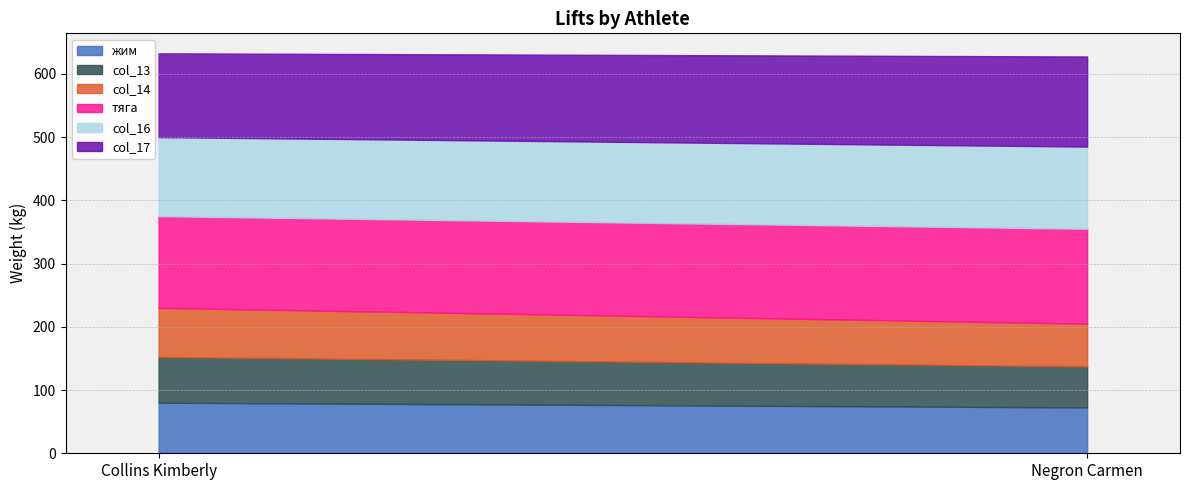

Which series has the largest range (max minus min)?

col_14